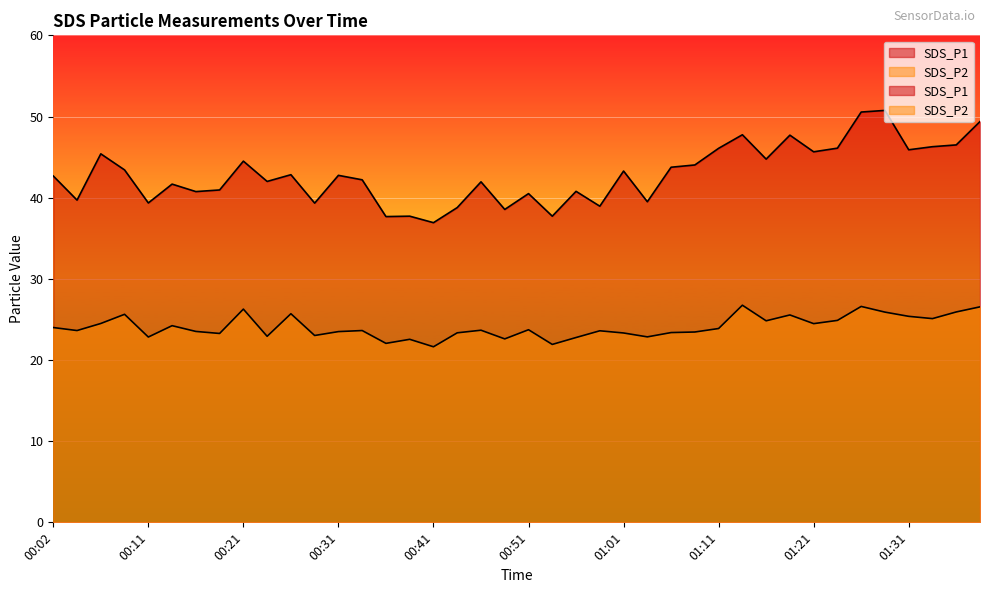

Between 01:13 and 01:16, which series saw the biggest shift?

SDS_P1